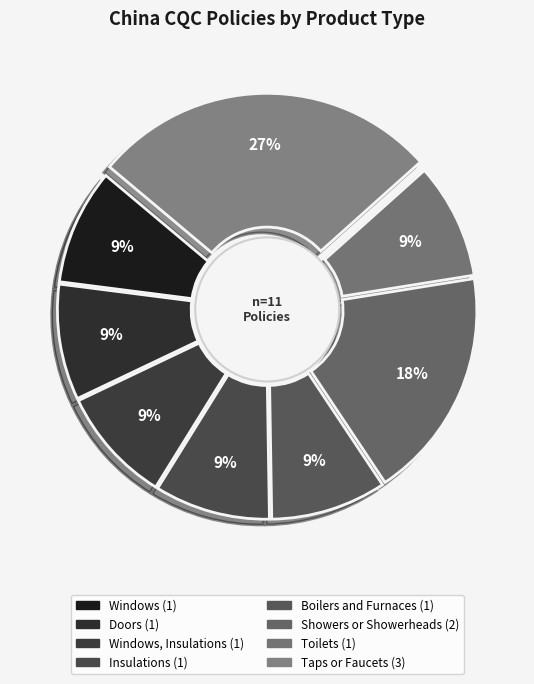

Count the number of slices in the pie.

8